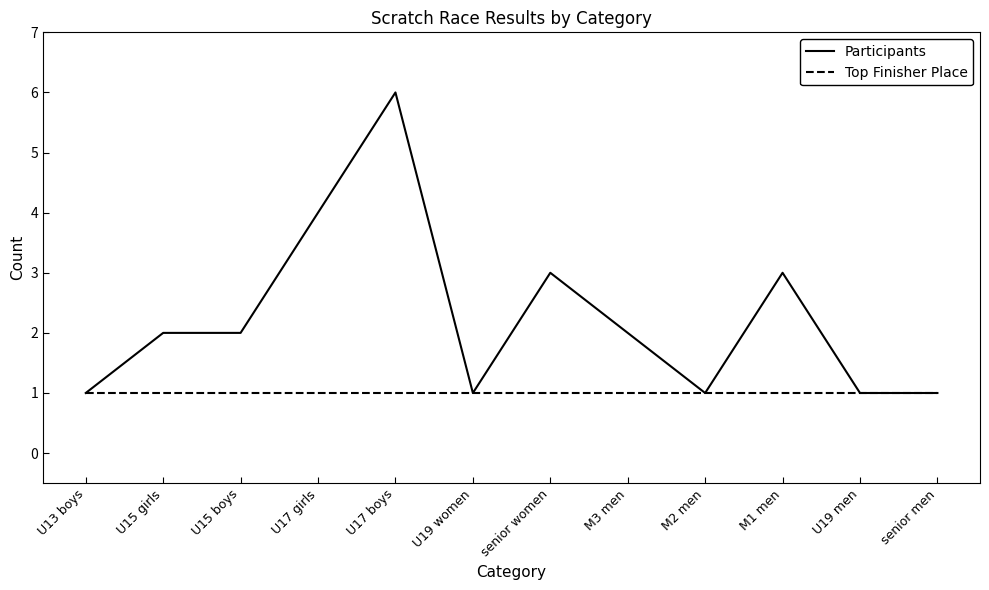

What is the average value of the Top Finisher Place series?

1